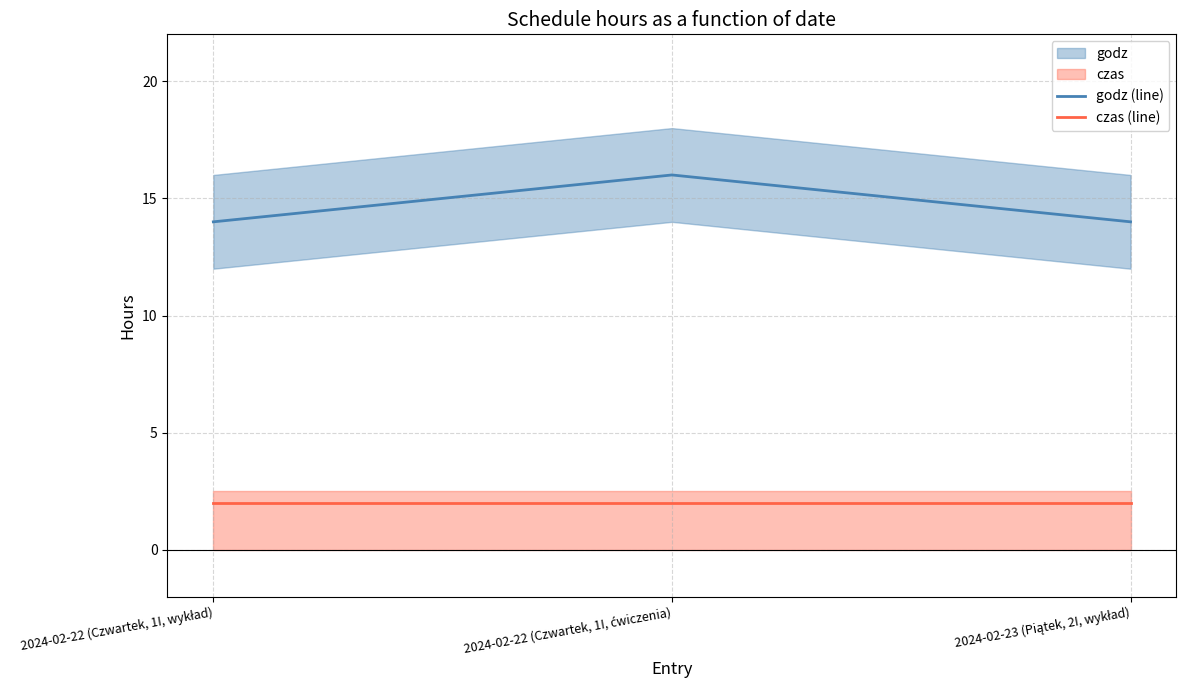

True or false: czas (line) has a value of 3 at 2024-02-22 (Czwartek, 1I, ćwiczenia).

False